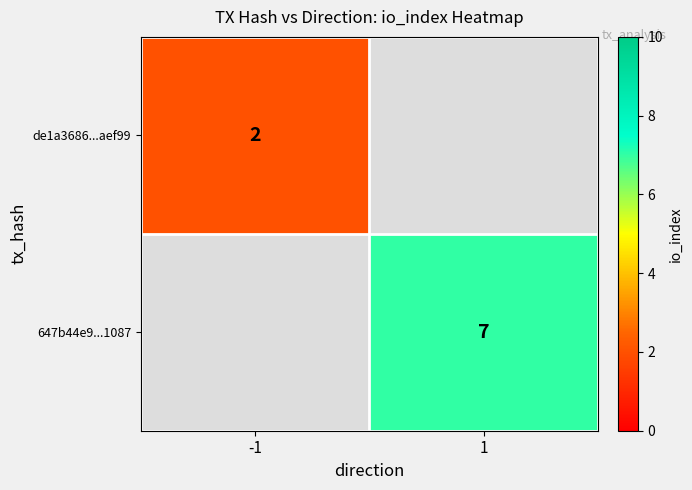

The de1a3686...aef99 series shows 1 at -1. True or false?

False